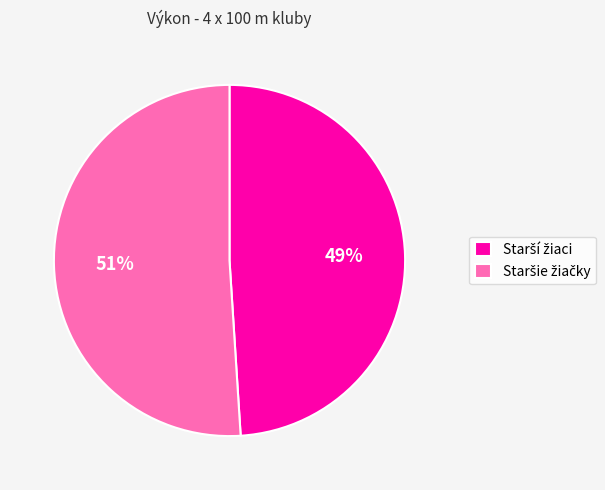

Is there any slice that represents more than half of the pie?

Yes